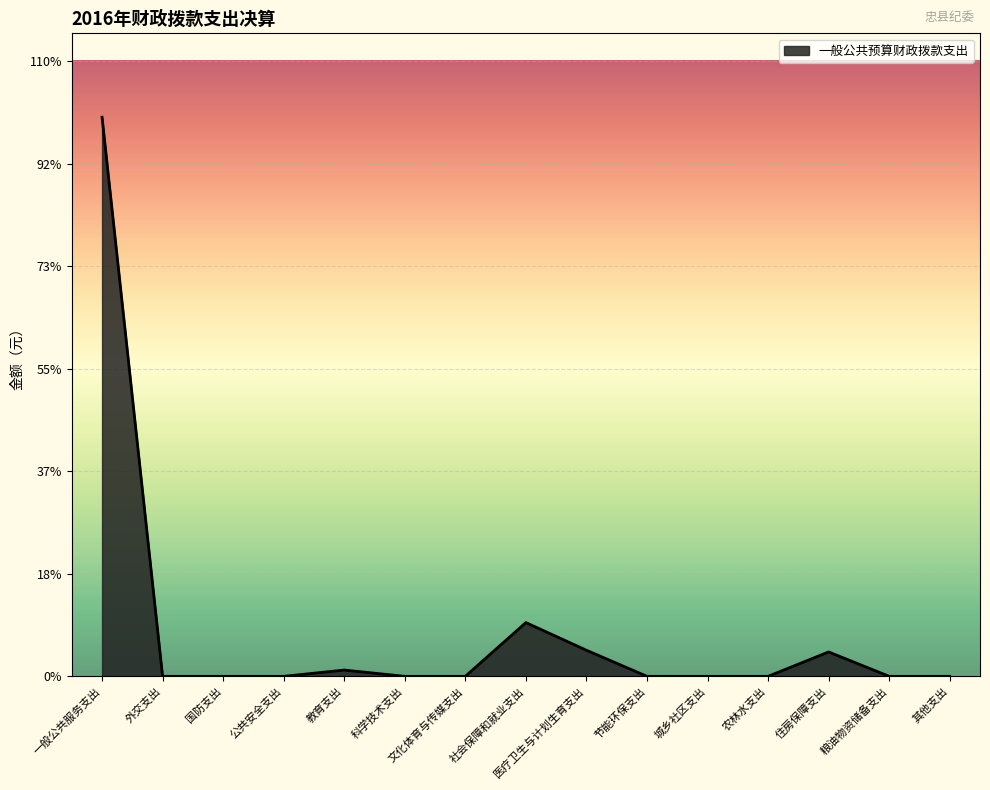

Which category has the highest value across all series?

一般公共服务支出